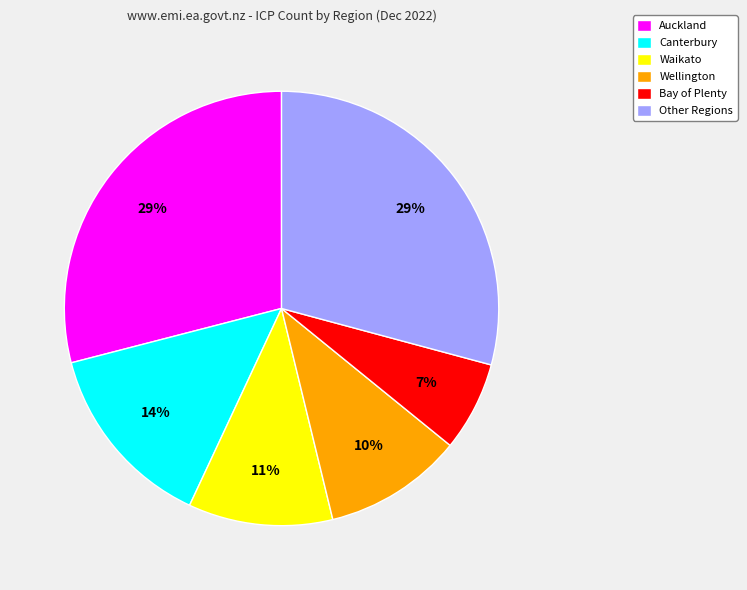

Approximately how many times larger is the value at Bay of Plenty compared to Waikato?

0.6